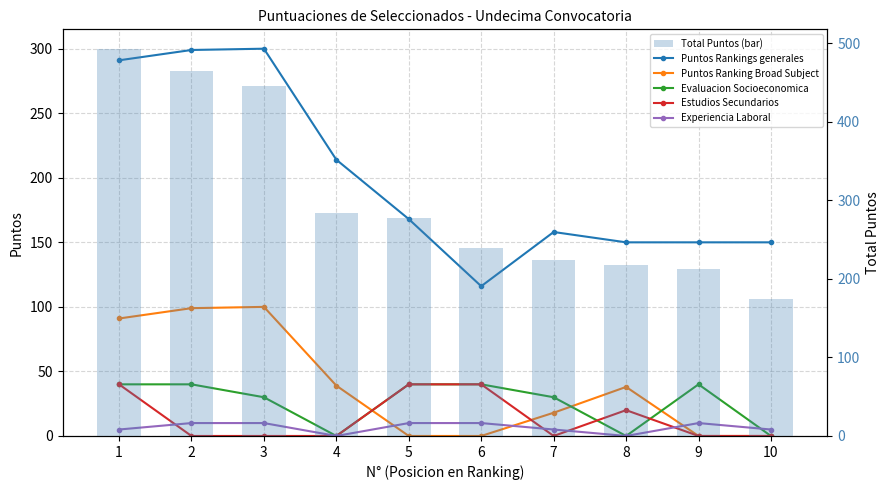

What is the difference between the highest and lowest values at 8?

218